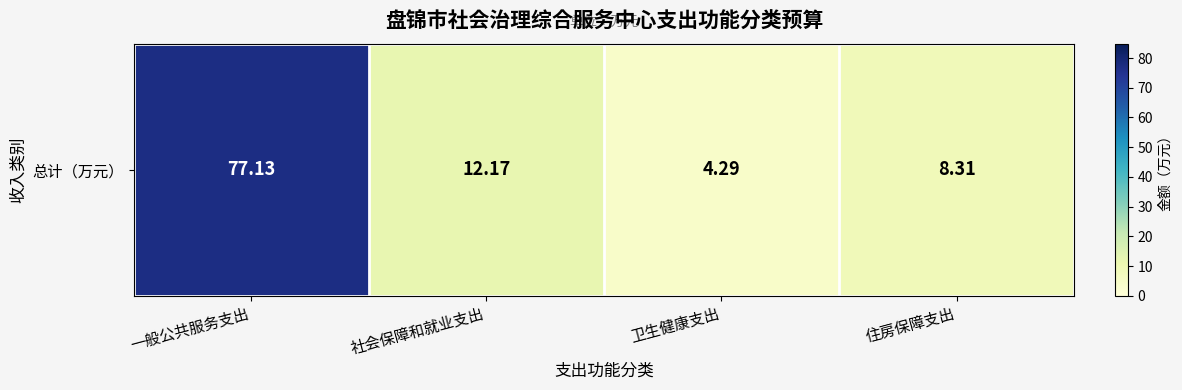

List the labels in order of value, smallest first.

卫生健康支出, 住房保障支出, 社会保障和就业支出, 一般公共服务支出